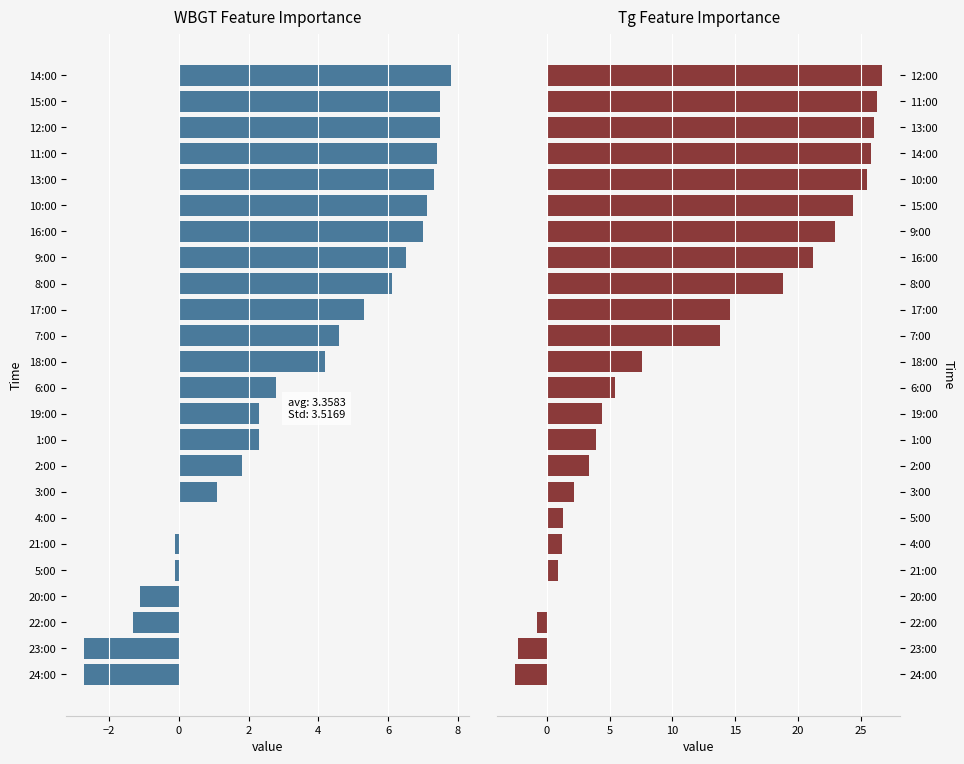

How many values in WBGT are below zero?

6